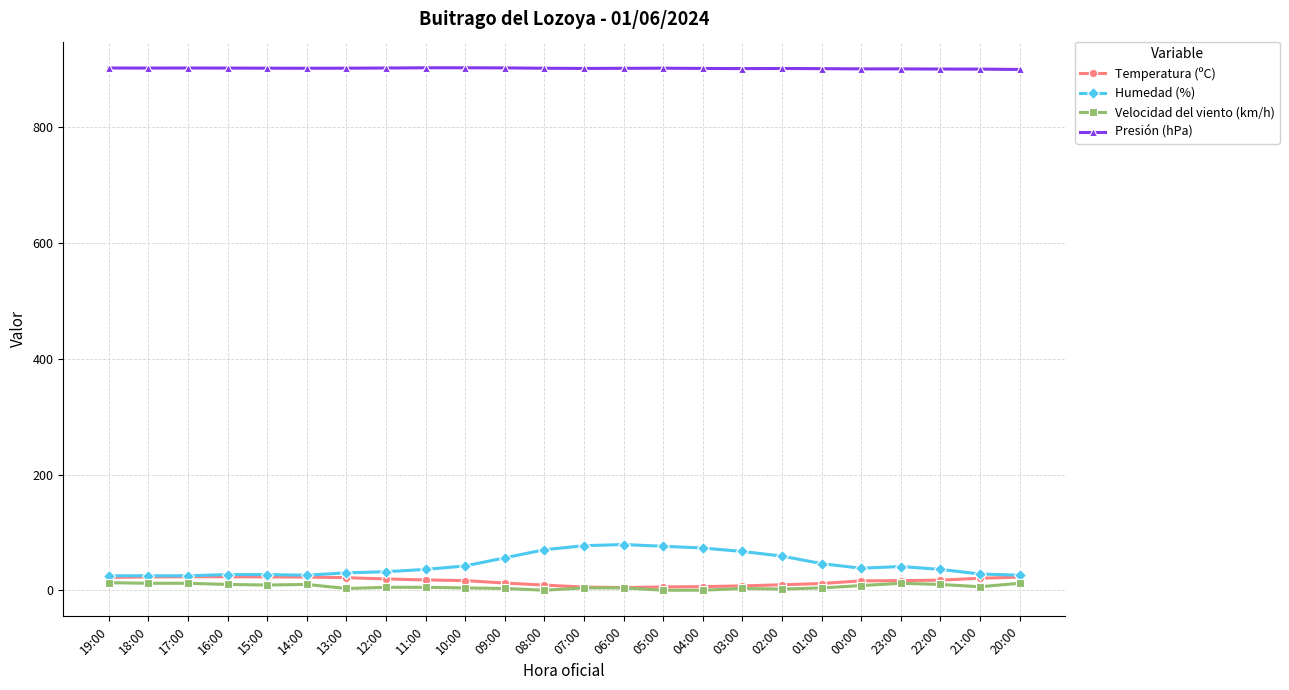

What is the maximum value shown in the chart?

903.2